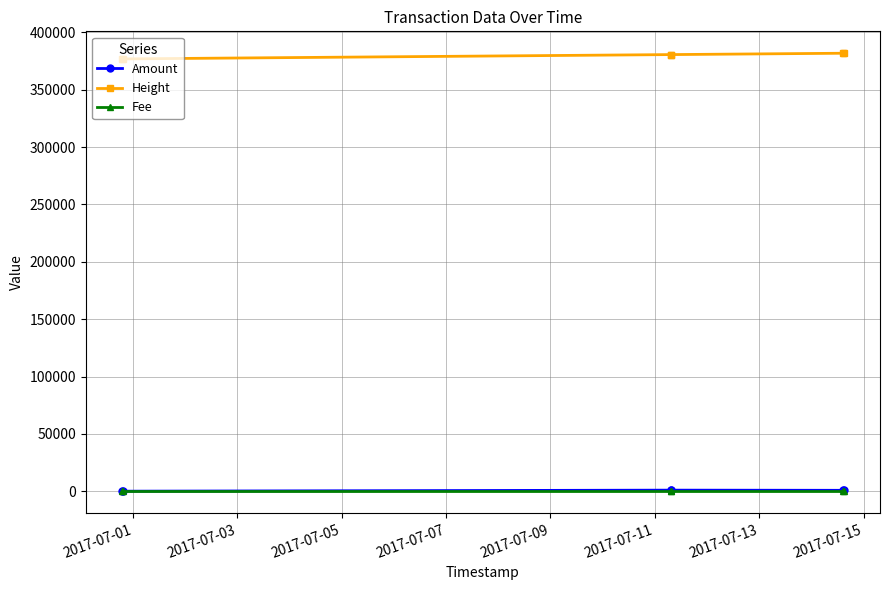

What is the difference between the maximum and minimum values in the Height series?

4951